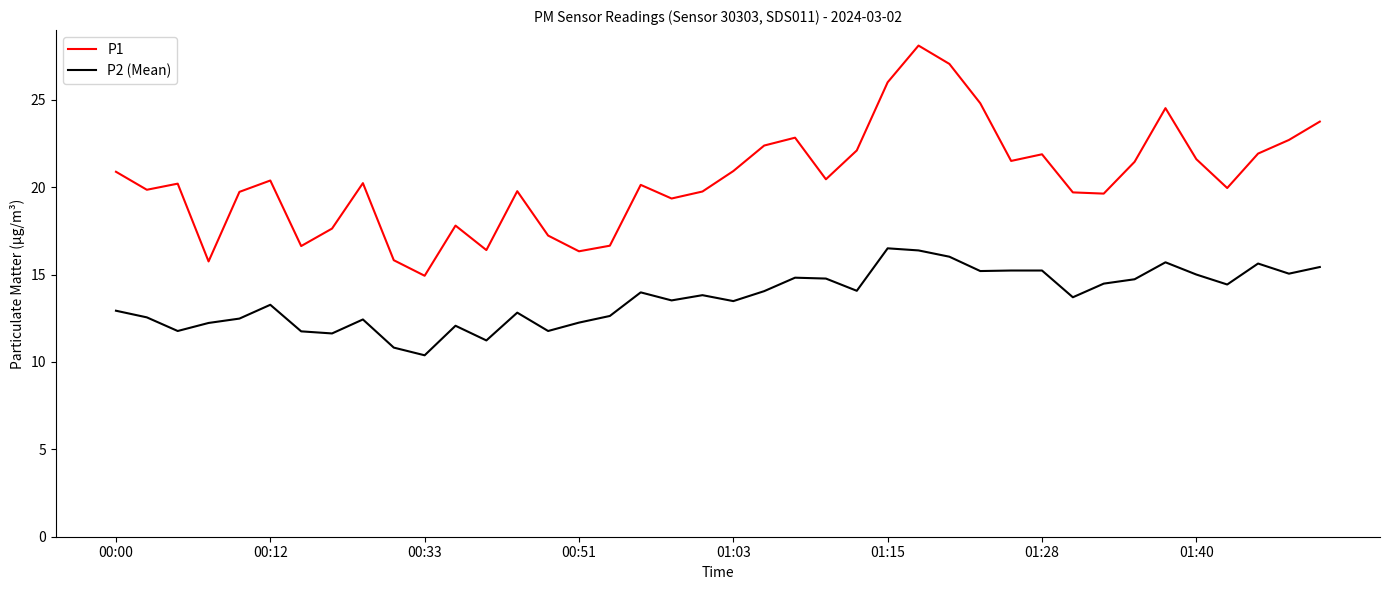

Which series has the widest spread of values?

P1